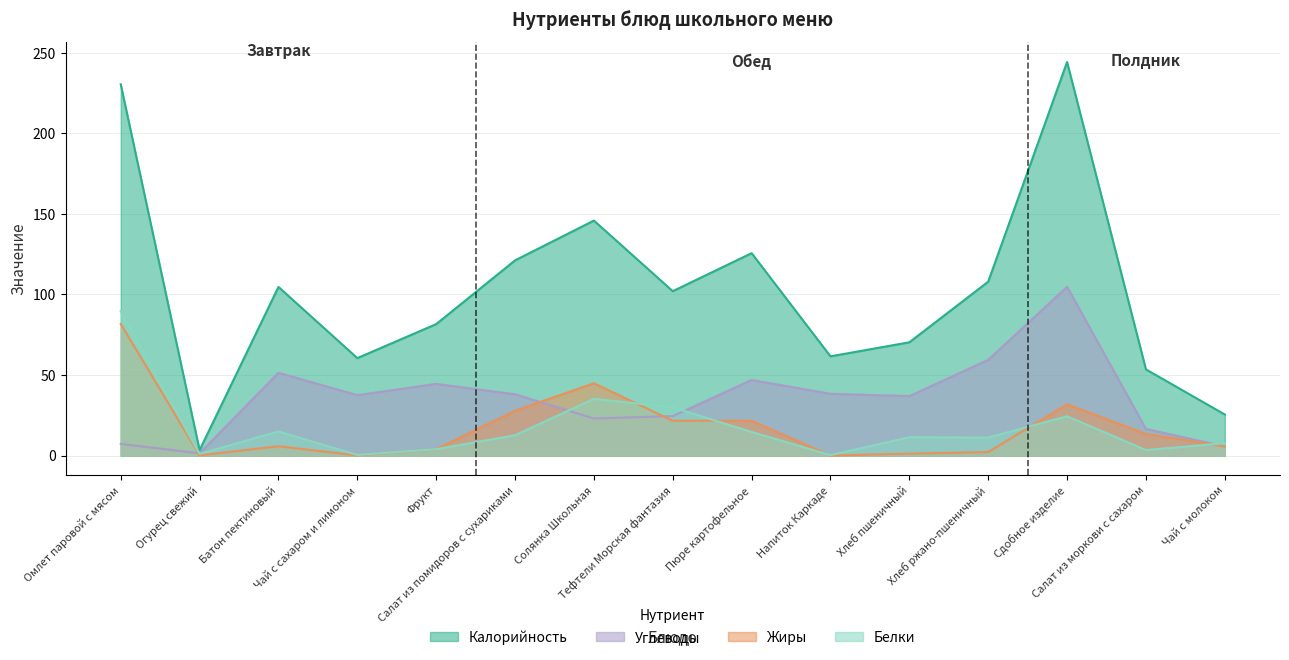

What is the spread (max minus min) of values at Чай с сахаром и лимоном?

60.4